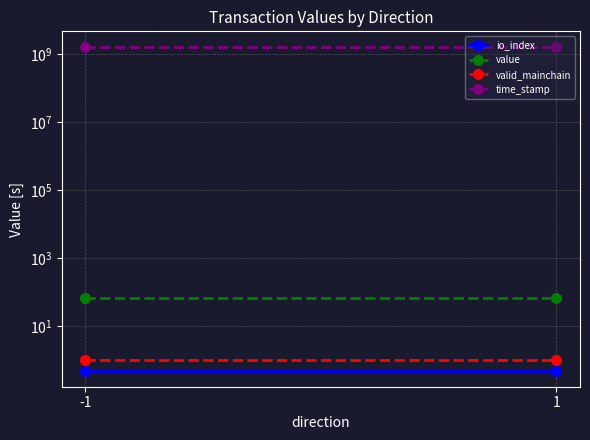

What is the difference between the highest and lowest values at -1?

1568151034.5